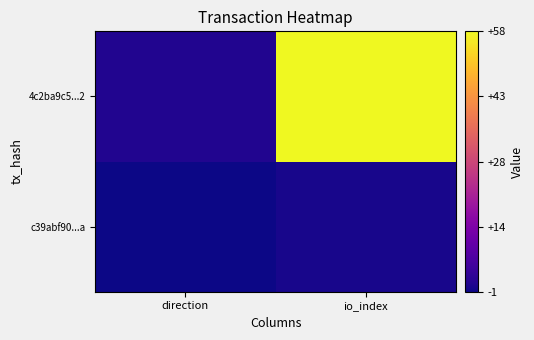

List the series in order of their peak value, lowest first.

c39abf90...a, 4c2ba9c5...2